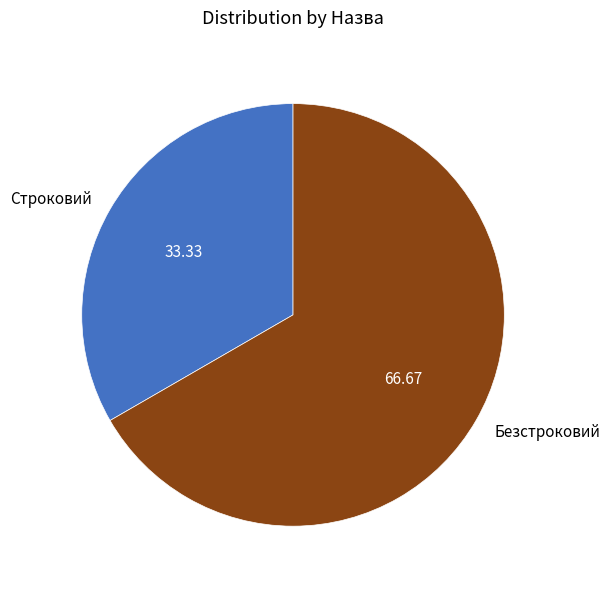

Rank the categories by value from highest to lowest.

Безстроковий, Строковий